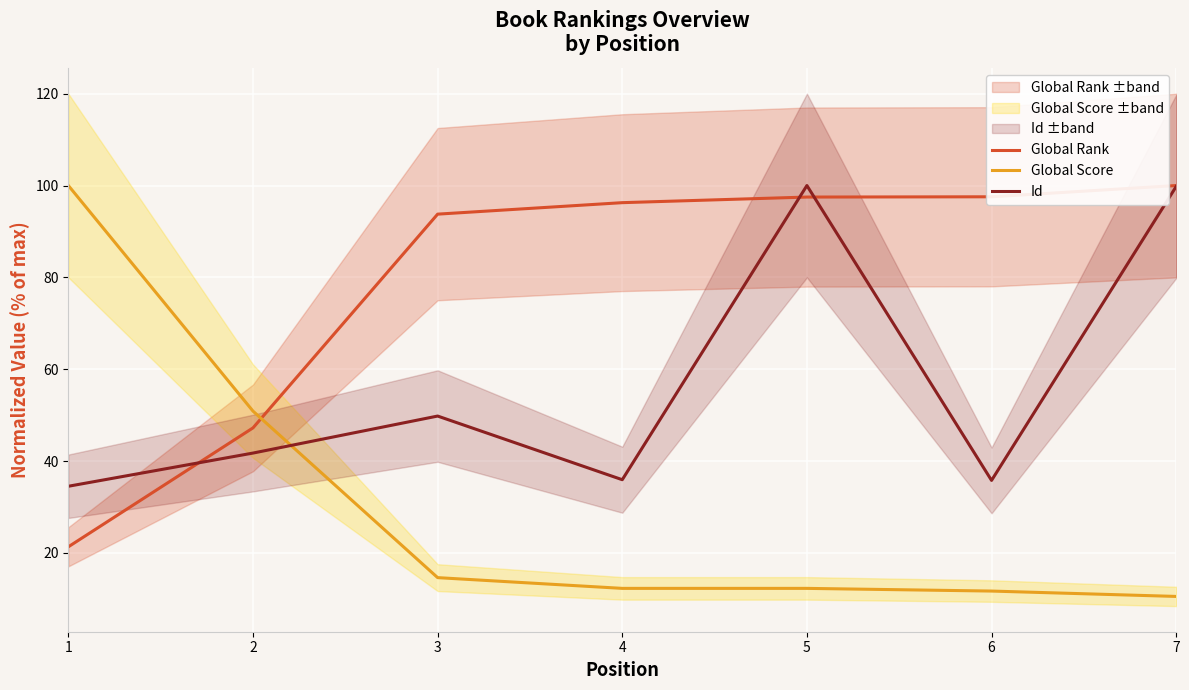

Is it true that Global Score equals 11.7 at 6?

True